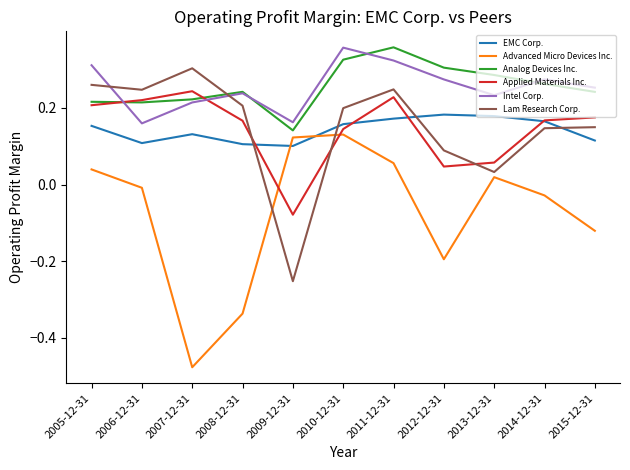

Which category has the lowest value in the Analog Devices Inc. series?

2009-12-31